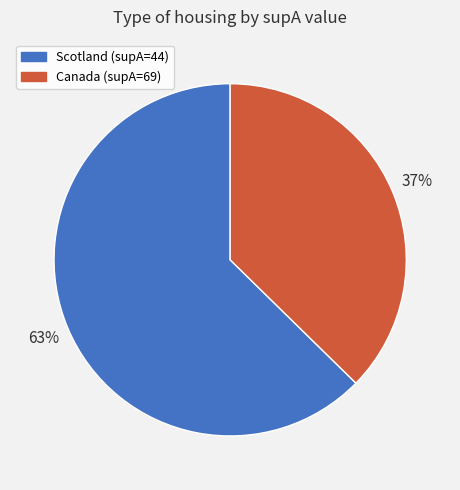

Which slice is the smallest?

Canada (supA=69)